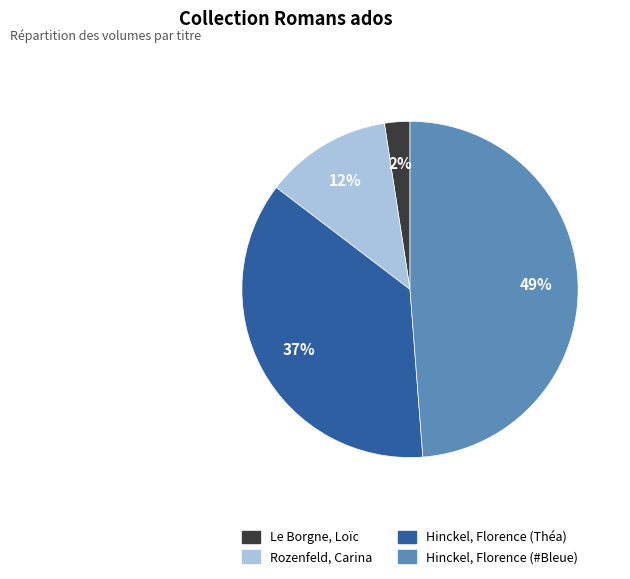

Is it true that Rozenfeld, Carina is 7% of the pie?

False